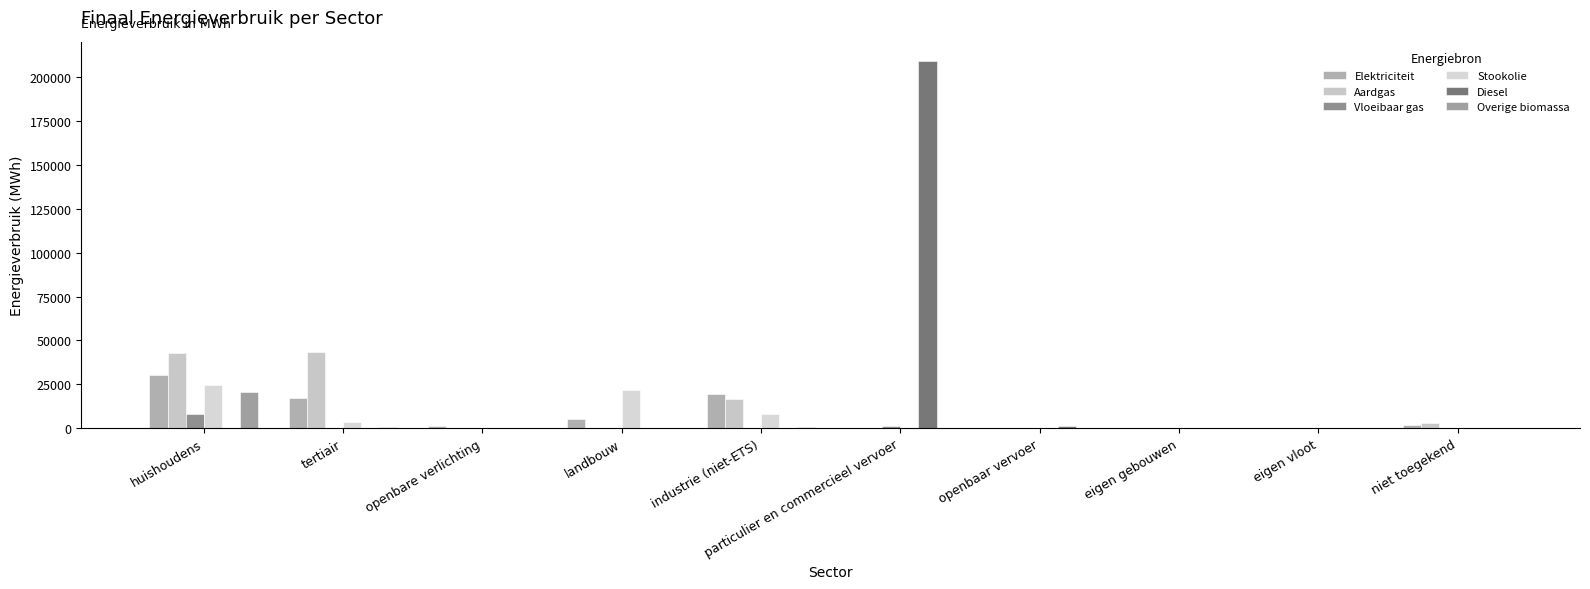

What is the difference between the second highest and minimum values in the Stookolie series?

21637.3